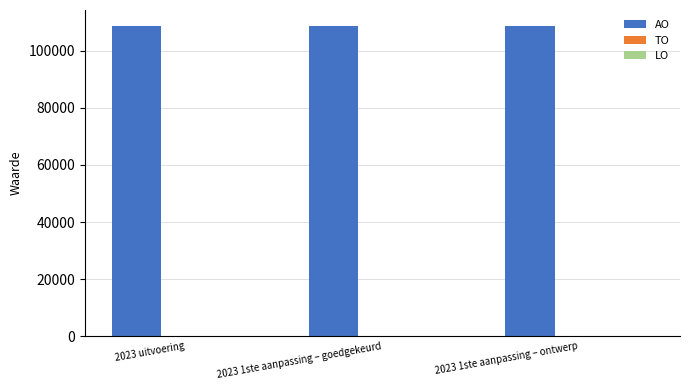

Is it true that the value at 2023 uitvoering is 178290?

False